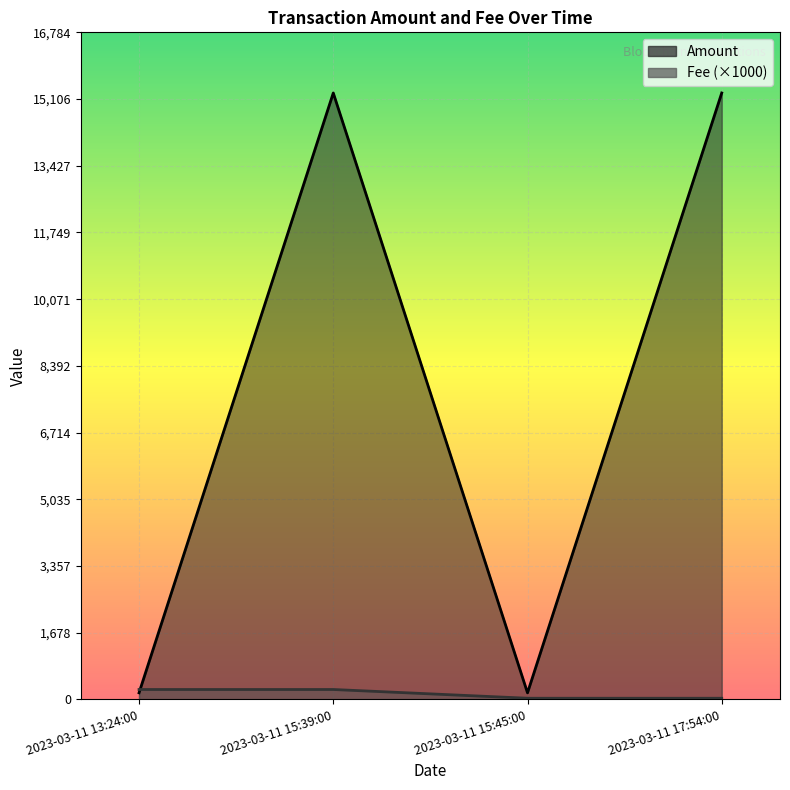

True or false: Fee has more than 2 interior local peaks.

False